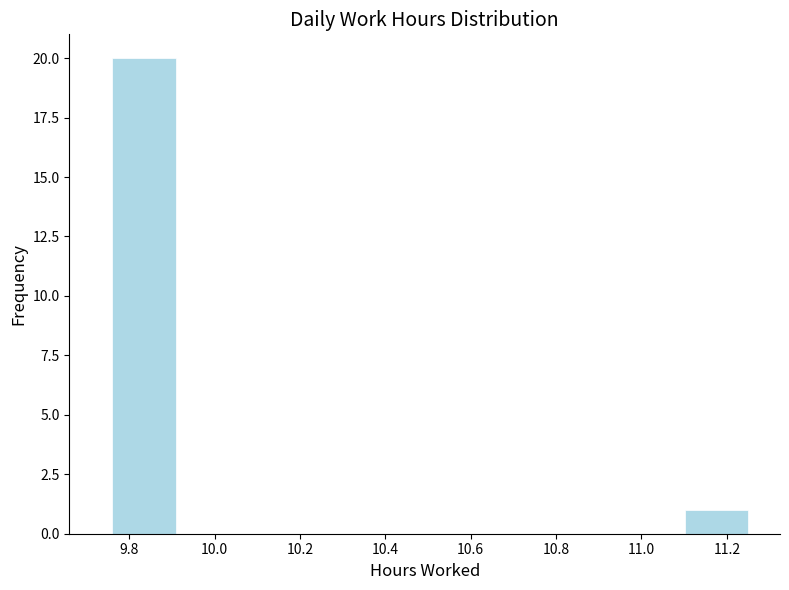

Over which range of the x-axis is the bar tallest?

9.76 to 9.90